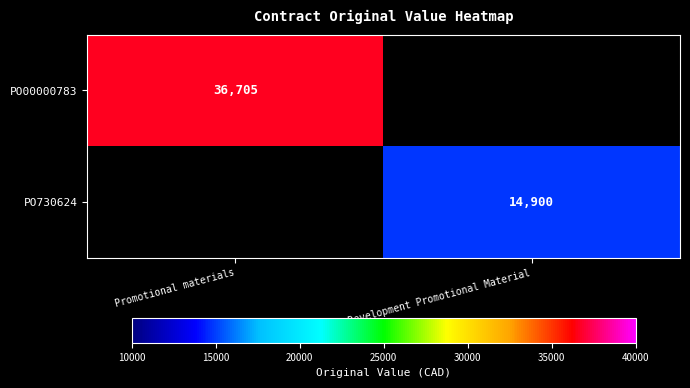

Which category has the lowest value across all series?

Career Development Promotional Material